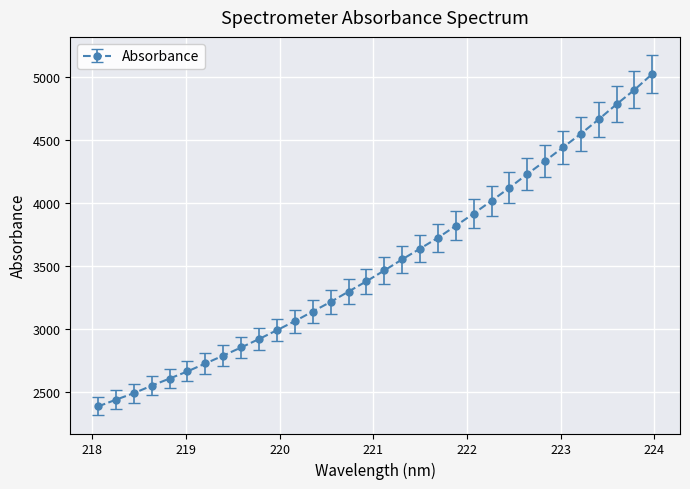

What is the average value?

3518.8